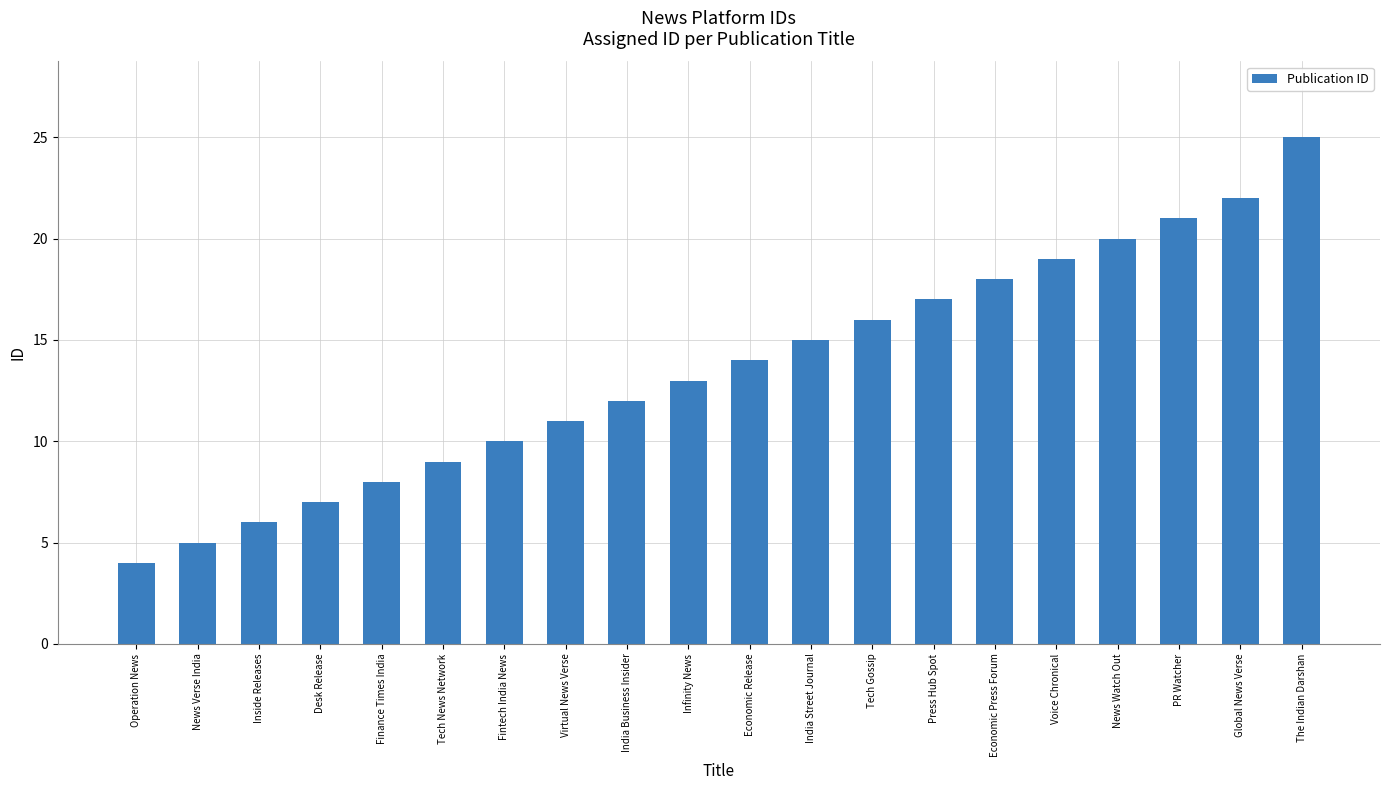

Reading right to left, transcribe all the data shown in this chart.

The Indian Darshan=25	Global News Verse=22	PR Watcher=21	News Watch Out=20	Voice Chronical=19	Economic Press Forum=18	Press Hub Spot=17	Tech Gossip=16	India Street Journal=15	Economic Release=14	Infinity News=13	India Business Insider=12	Virtual News Verse=11	Fintech India News=10	Tech News Network=9	Finance Times India=8	Desk Release=7	Inside Releases=6	News Verse India=5	Operation News=4